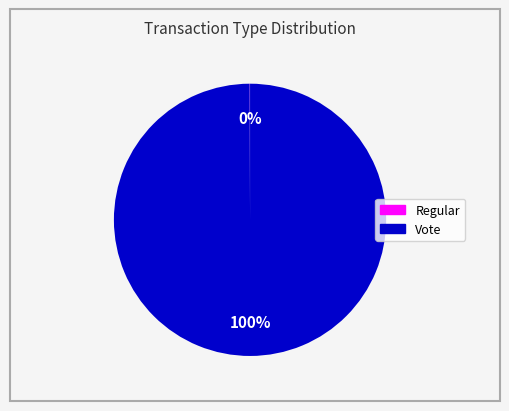

Is there a majority slice in this chart?

Yes